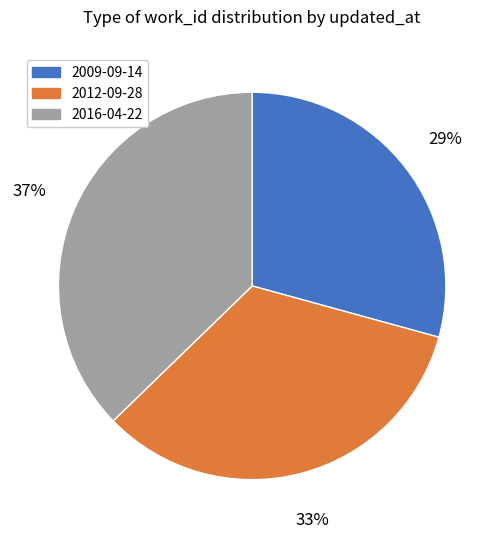

Rank the categories by value from lowest to highest.

2009-09-14, 2012-09-28, 2016-04-22